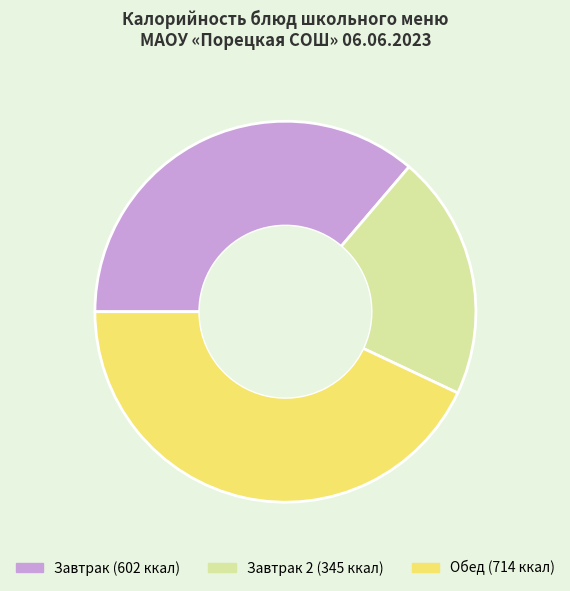

Is there a majority slice in this chart?

No